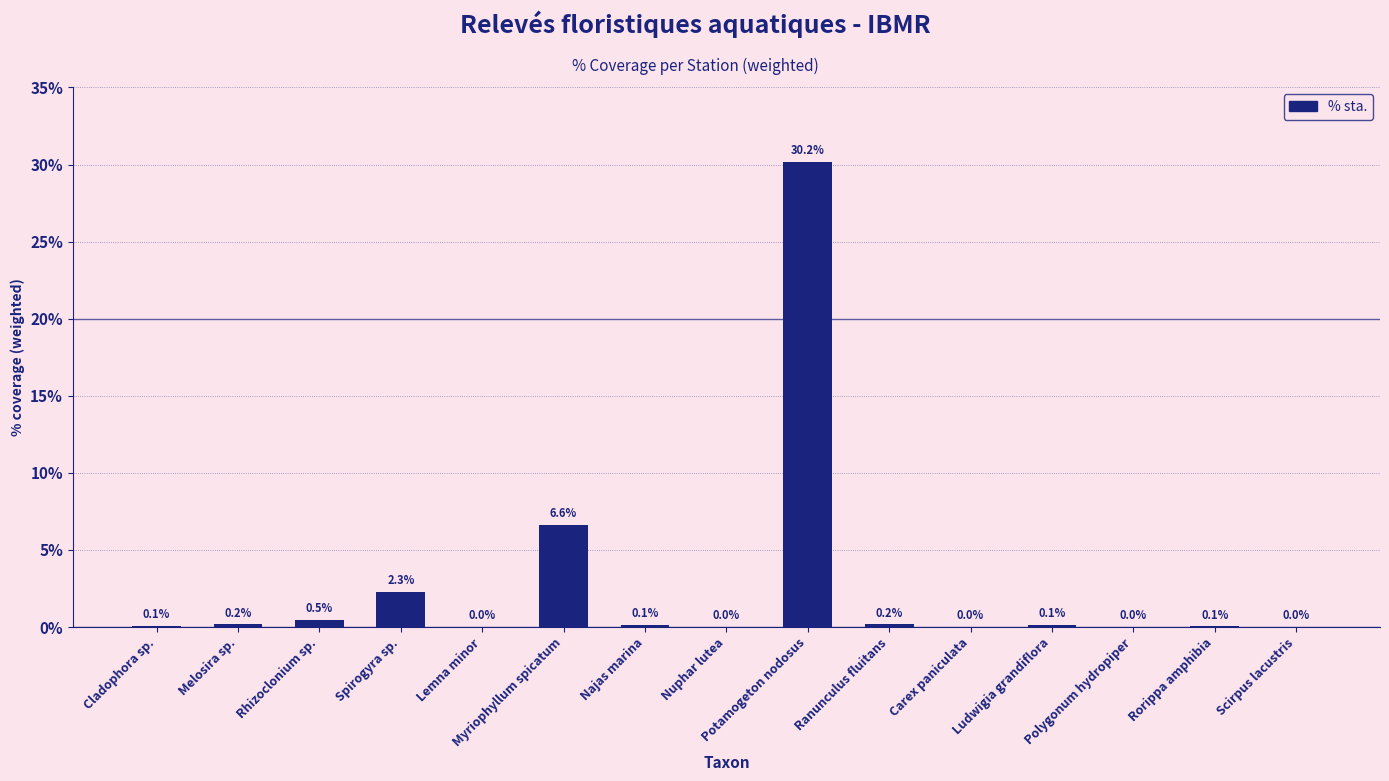

The chart shows a value of 0.1 at Rorippa amphibia. True or false?

True